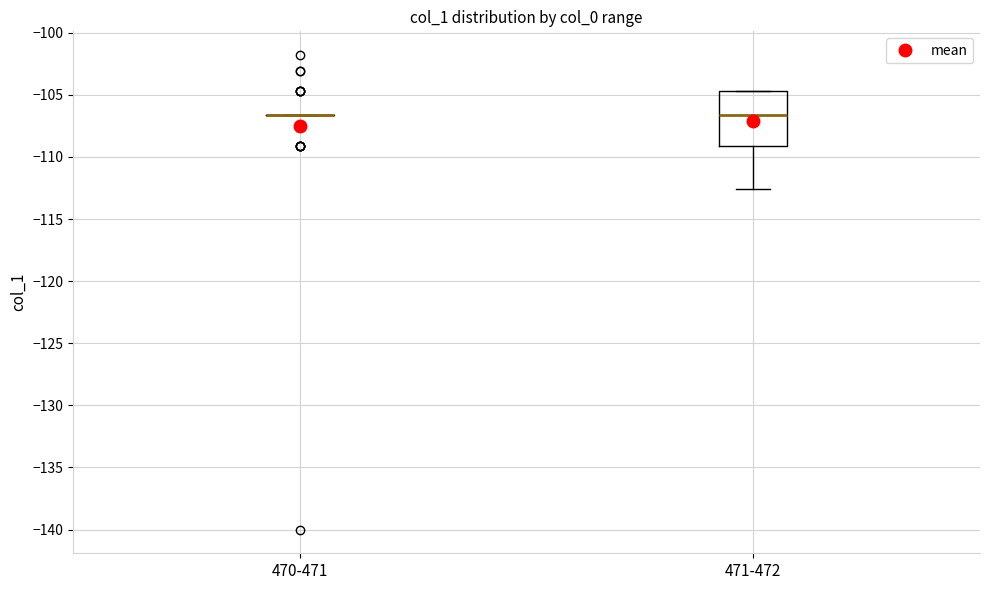

Where does the lower whisker of the box for 471-472 end on the y-axis? The values are not printed on the chart, so give them approximately, as read against the axis.

-112.5